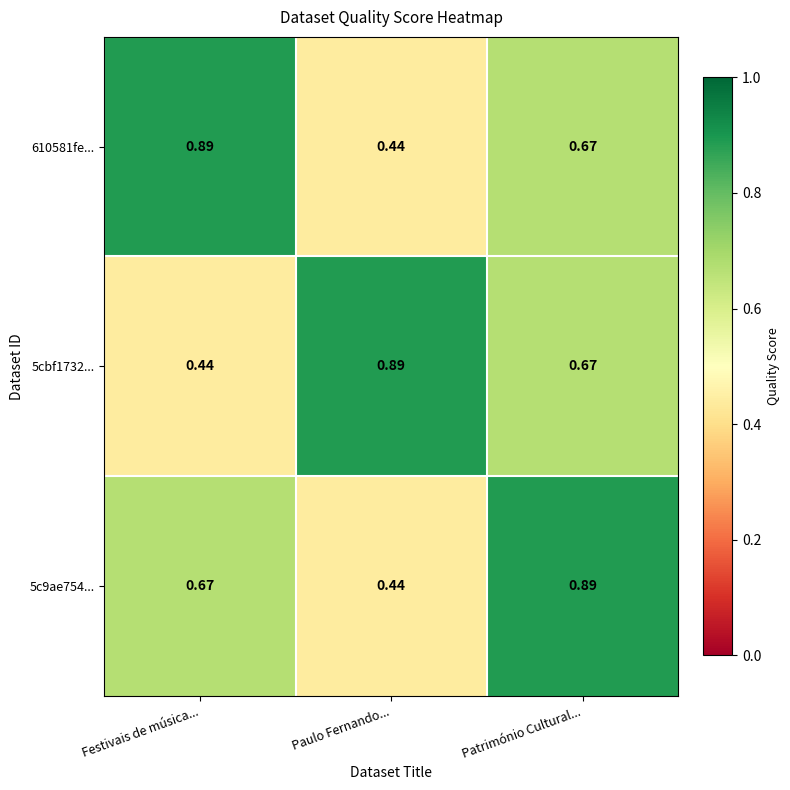

Where is 610581fe... nearest to the value 0?

Paulo Fernando...